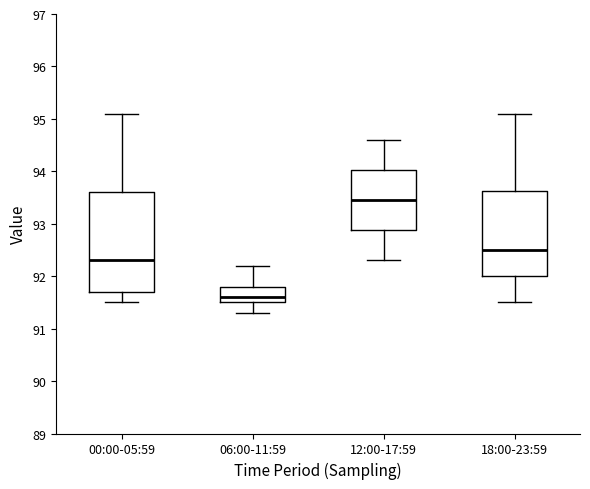

Reading left to right, read every box against the y-axis: the position of its median line, the range the box covers, and the ends of its whiskers. The values are not printed on the chart, so give them approximately, as read against the axis.

00:00-05:59: median 92.3, box 91.7 to 93.6, whiskers 91.5 to 95.1
06:00-11:59: median 91.6, box 91.5 to 91.8, whiskers 91.3 to 92.2
12:00-17:59: median 93.5, box 92.9 to 94.0, whiskers 92.3 to 94.6
18:00-23:59: median 92.5, box 92.0 to 93.6, whiskers 91.5 to 95.1